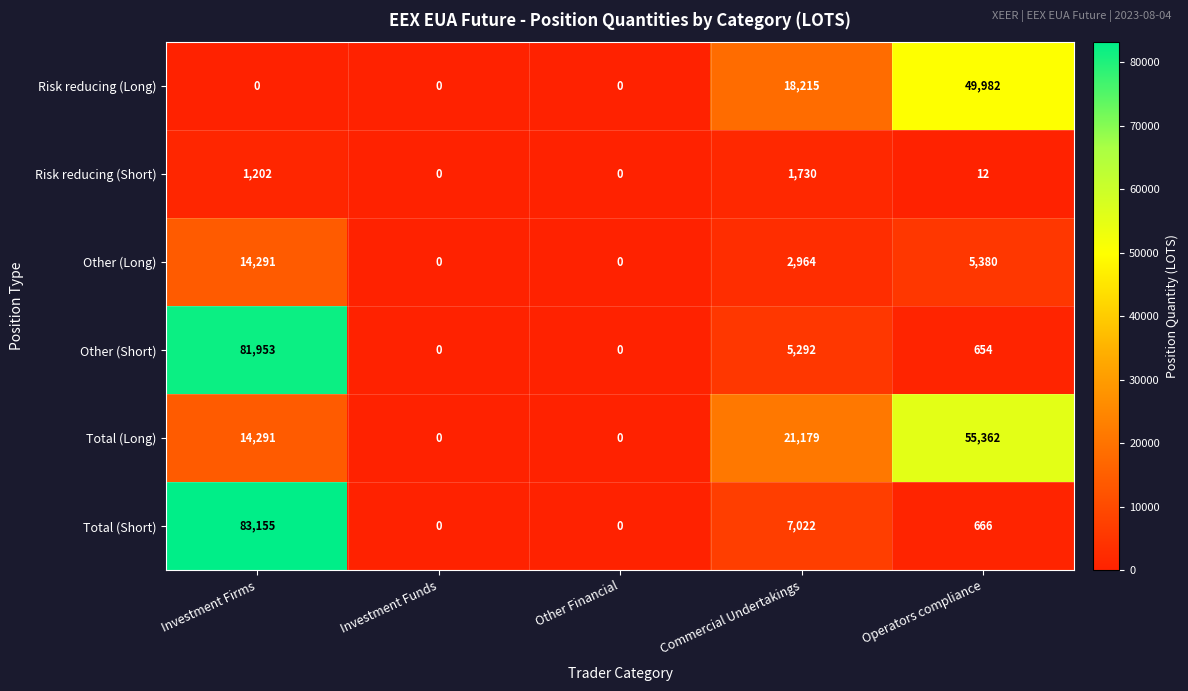

How many data points does each series have?

5